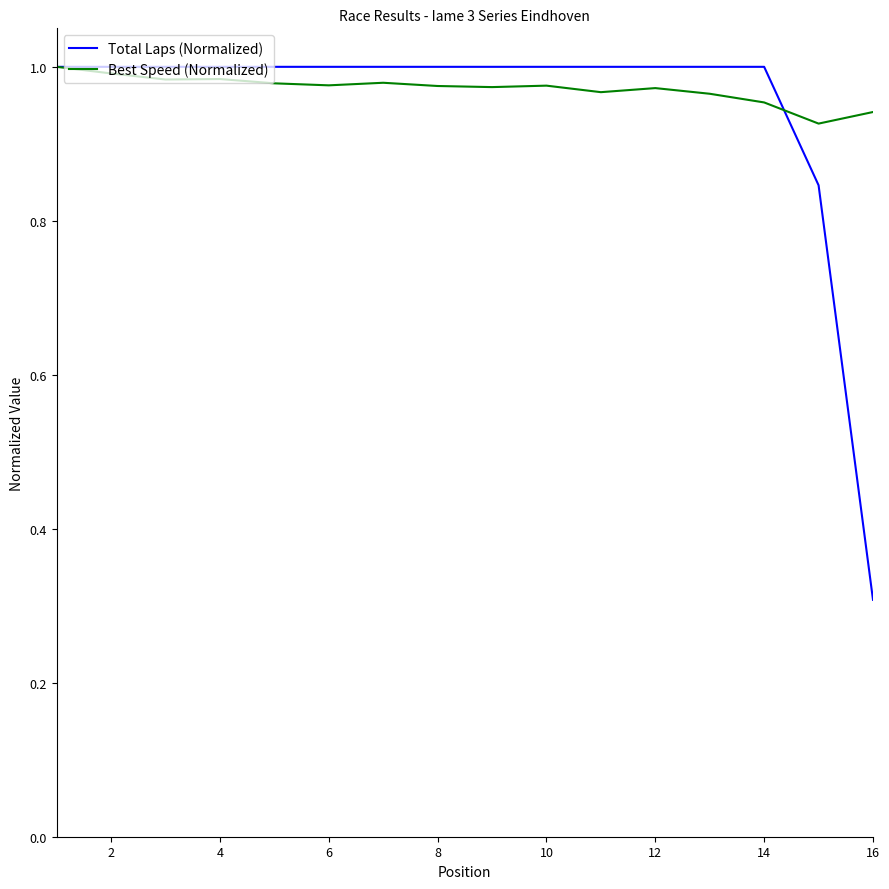

What is the minimum value shown in the chart?

0.3